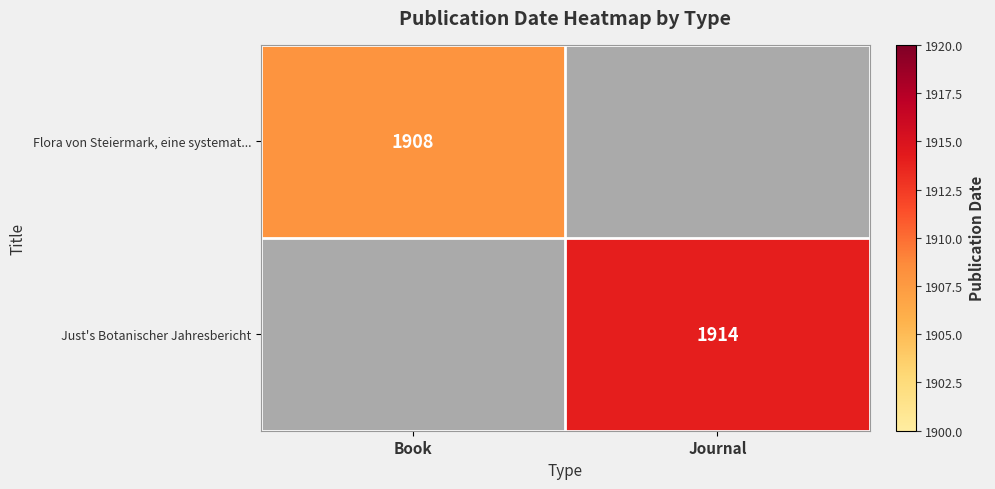

The value of Flora von Steiermark, eine systemat... at Book is 3029. True or false?

False